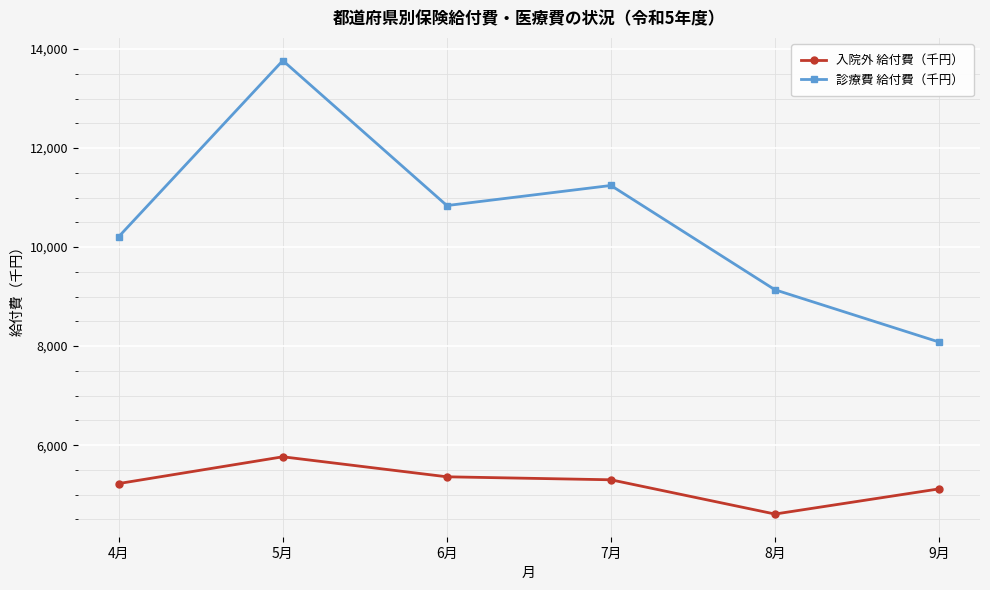

At which label does 診療費 給付費（千円） first exceed 10839?

5月